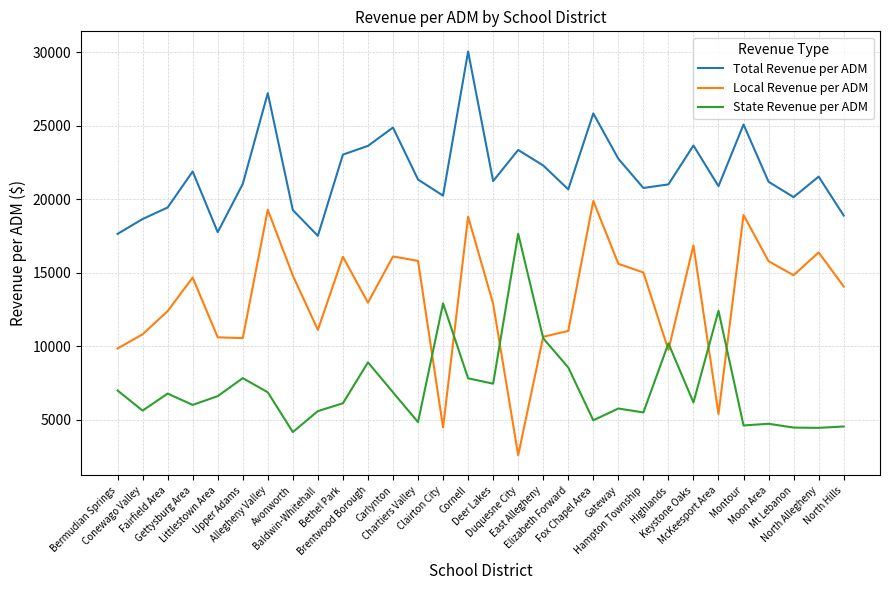

What is the smallest value displayed?

2601.2